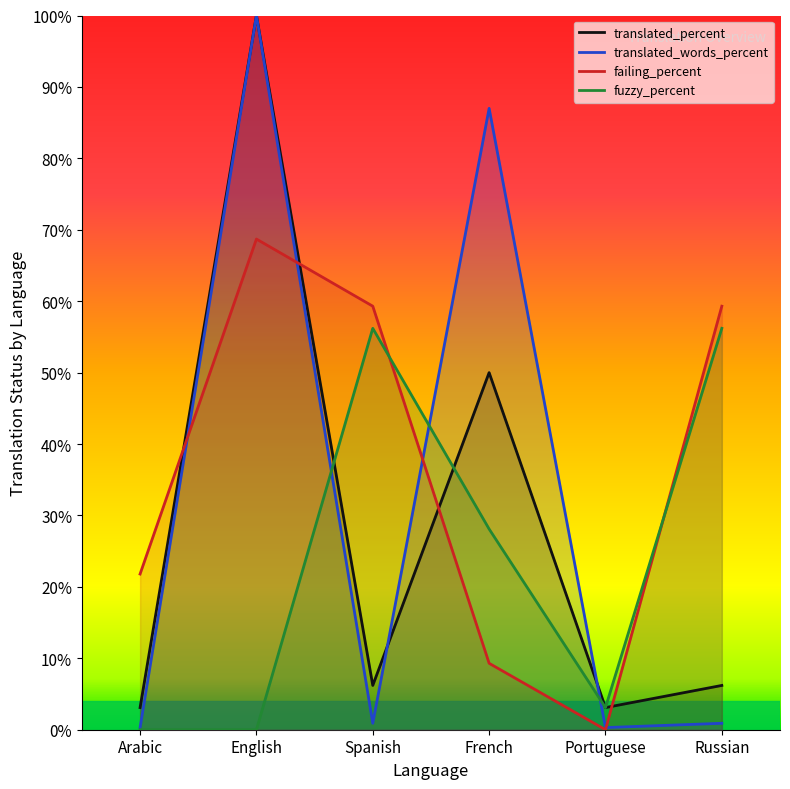

Rank the series at Russian from highest to lowest value.

failing_percent, fuzzy_percent, translated_percent, translated_words_percent